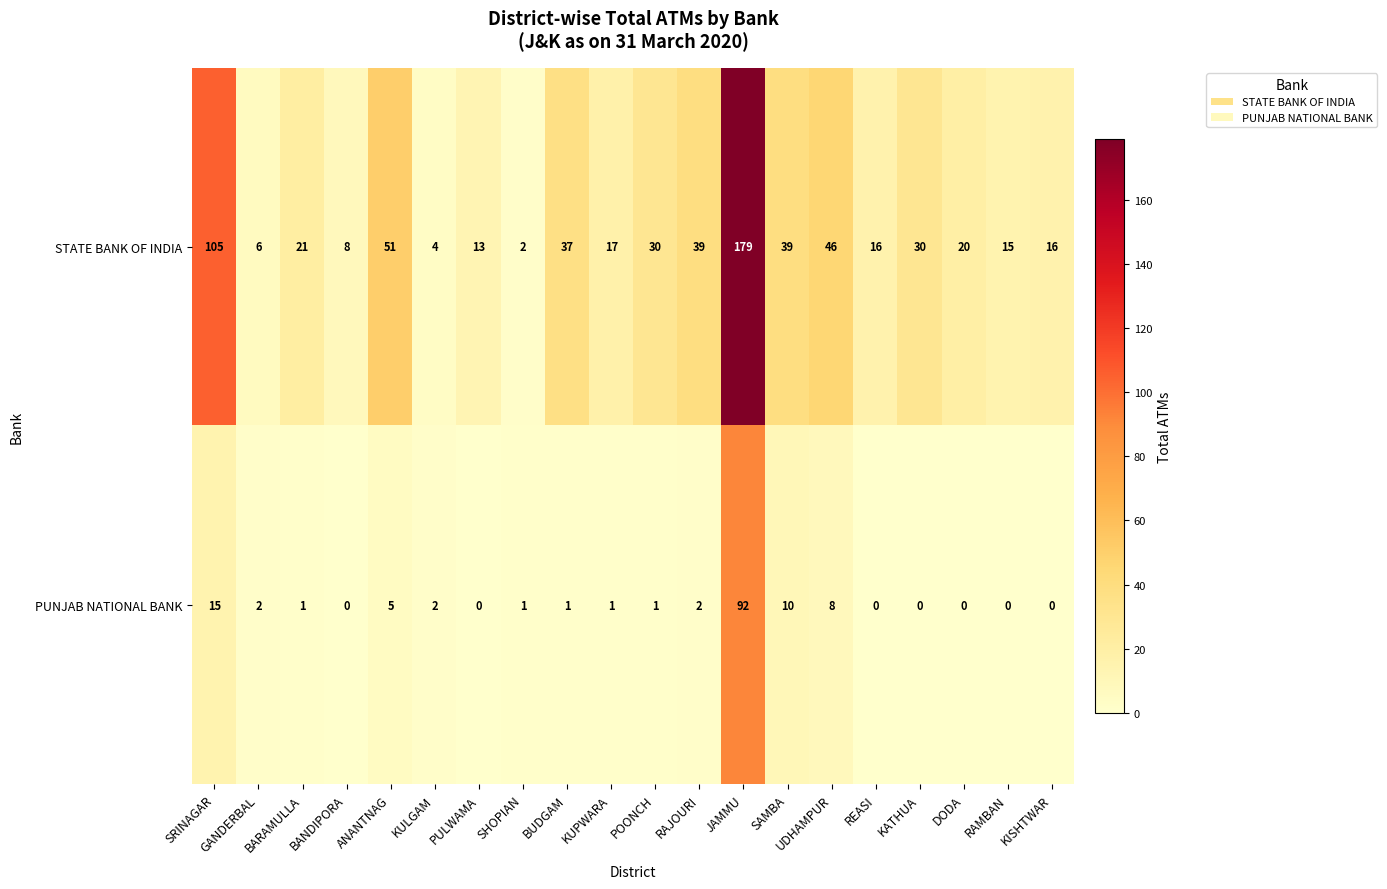

Which label corresponds to the largest value in the chart?

JAMMU